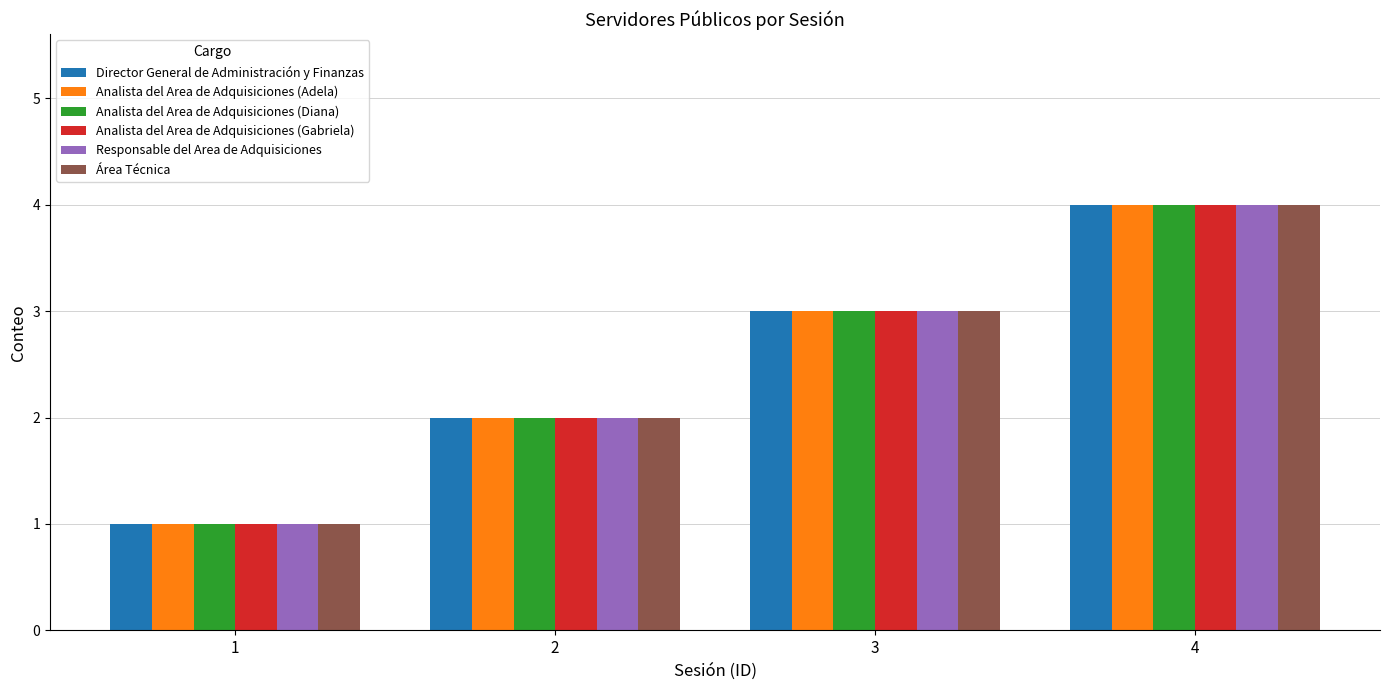

What is the sum of the Responsable del Area de Adquisiciones values at 2 and 3?

5